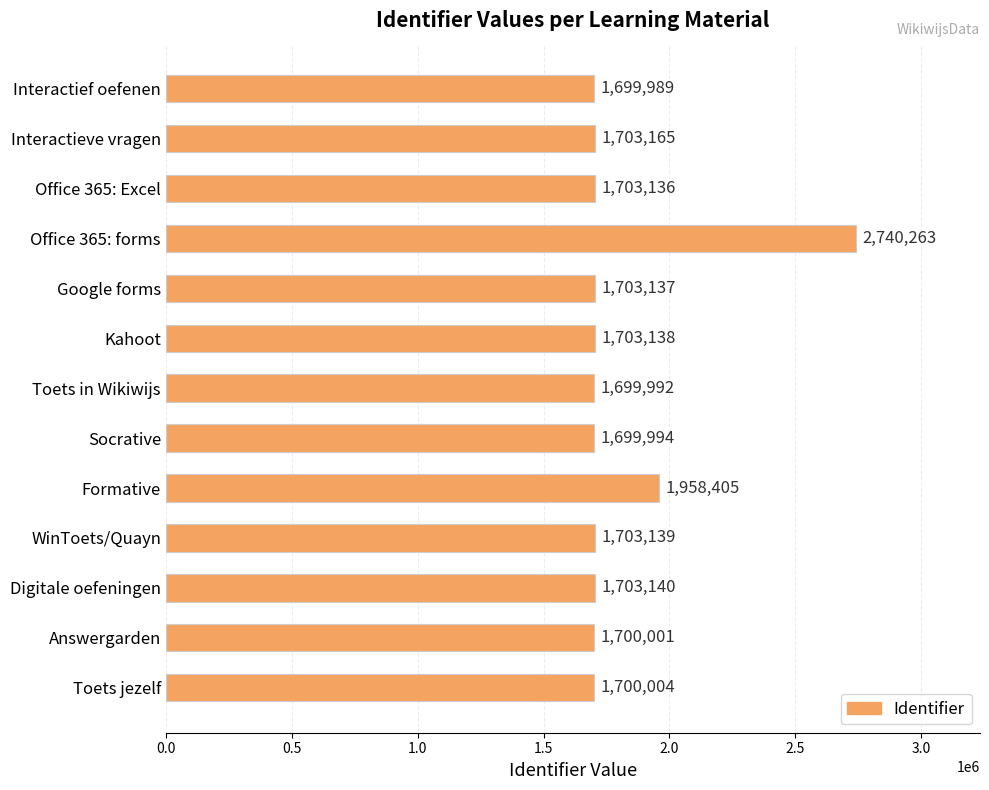

How many bars are there in total?

13